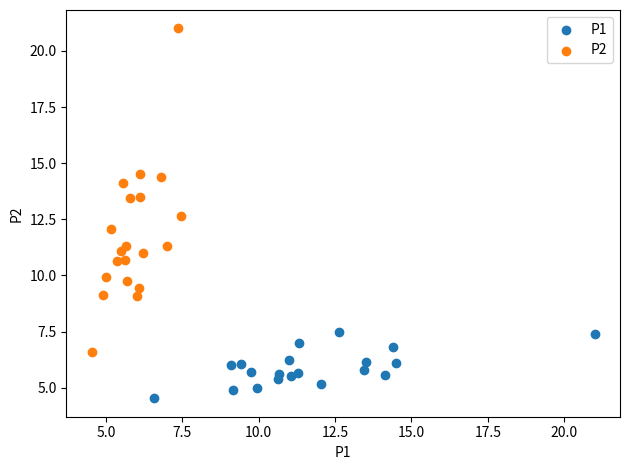

What are all the series names shown in the legend?

P1, P2